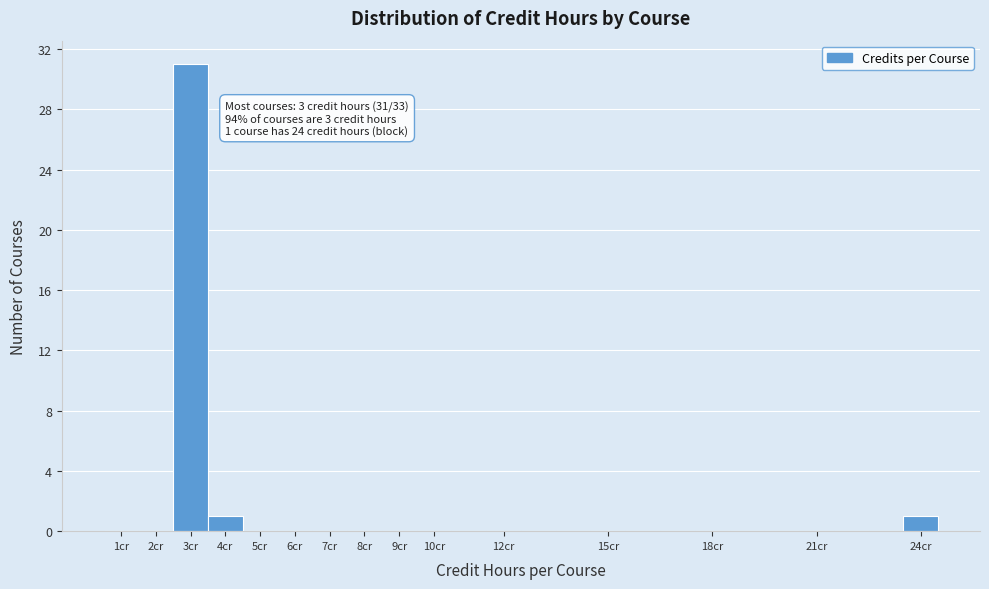

Which range on the x-axis has the tallest bar?

2.5 to 3.5